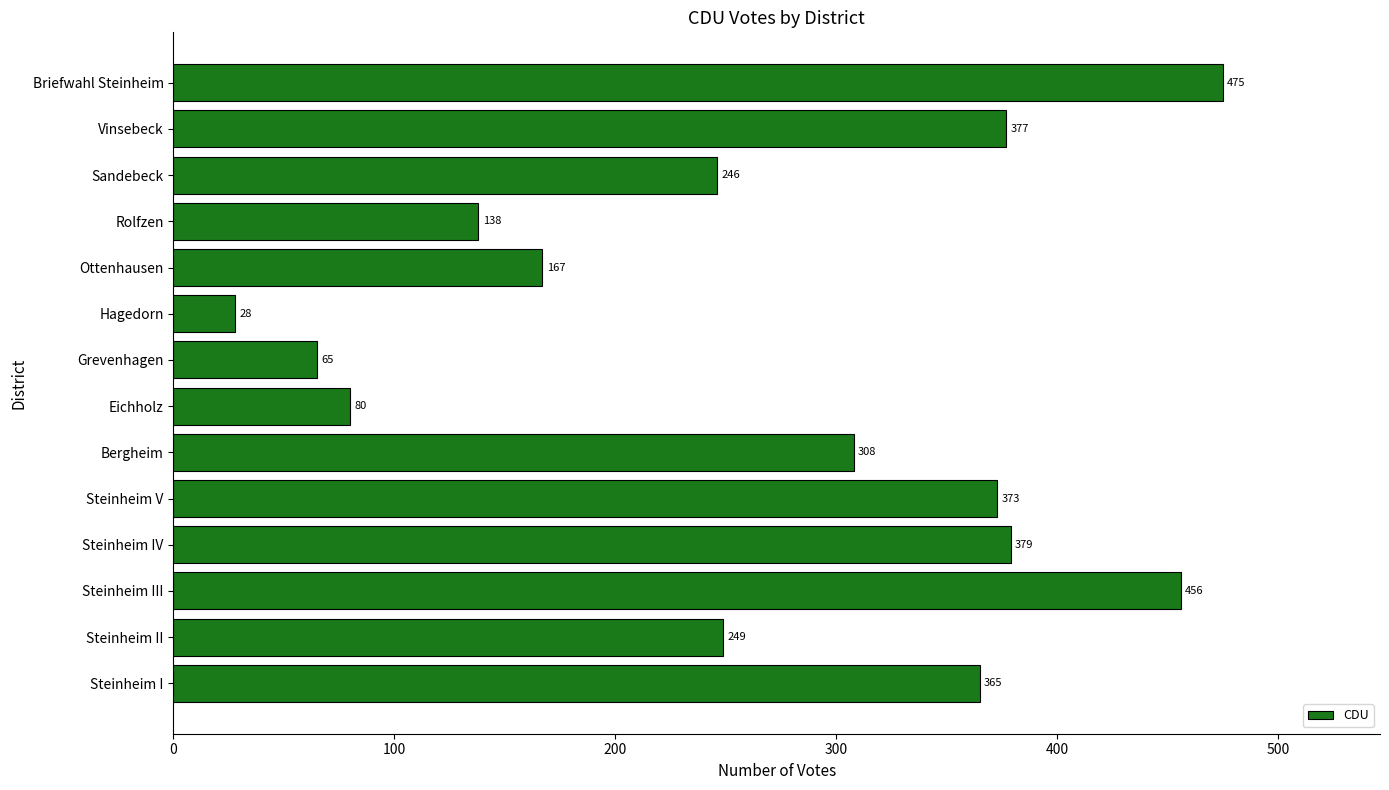

Where is the data nearest to the value 251?

Steinheim II